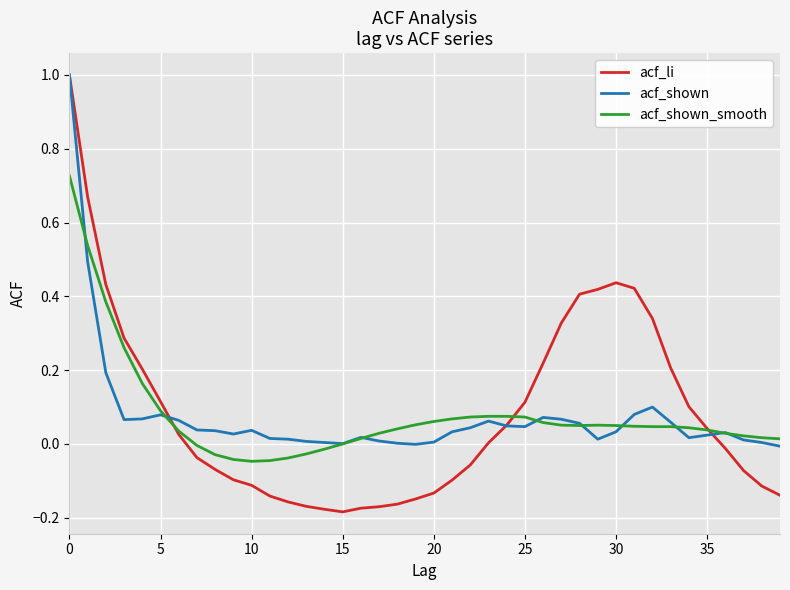

What is the greatest value displayed?

1.0